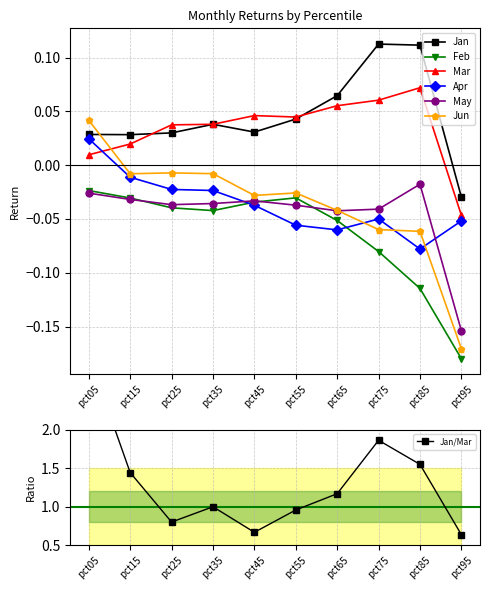

Which series has the widest spread of values?

Jun